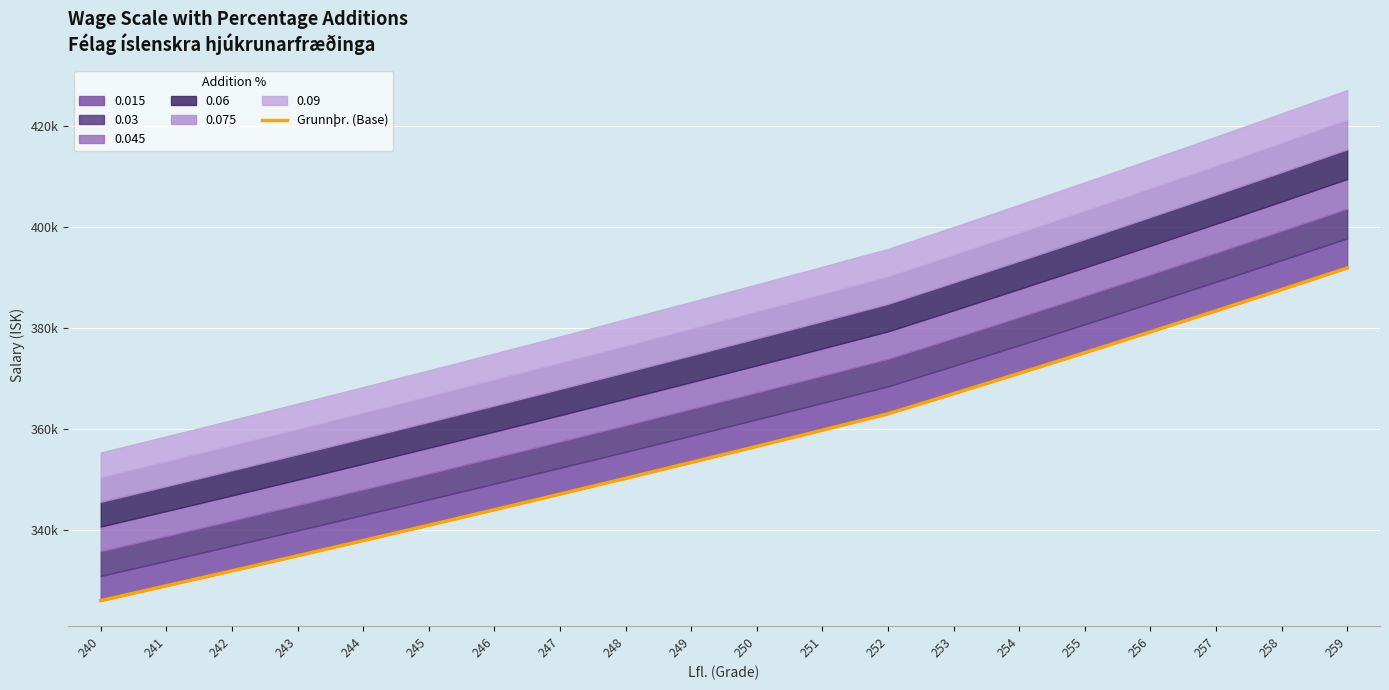

At which label does the data first exceed 356559?

250